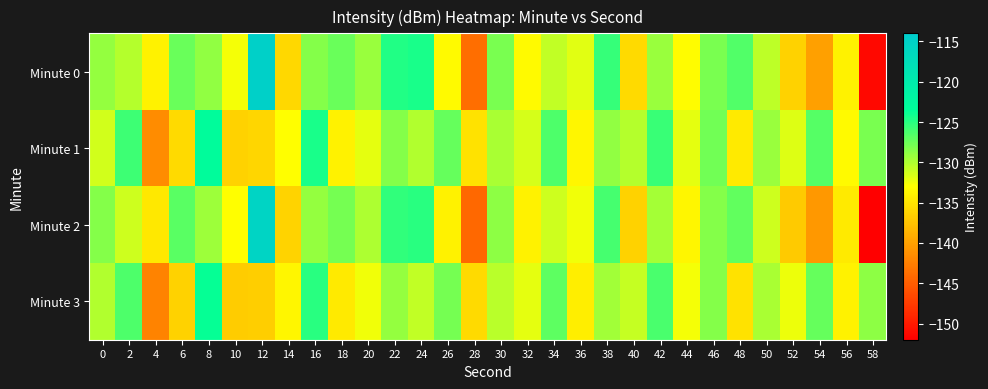

Which label corresponds to the smallest value in the chart?

58